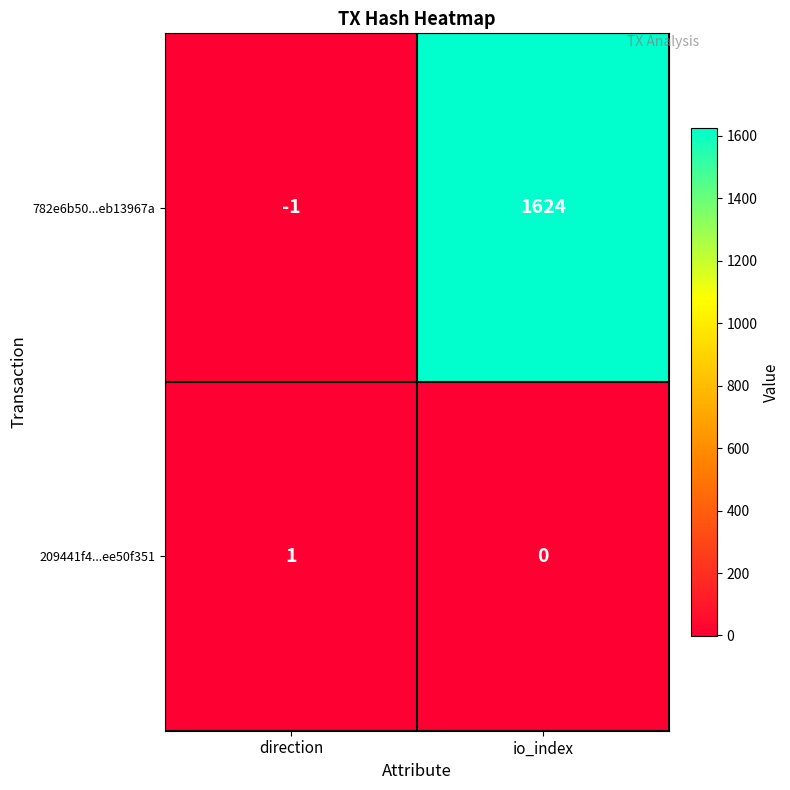

Rank the series by their average value, from highest to lowest.

782e6b50...eb13967a, 209441f4...ee50f351